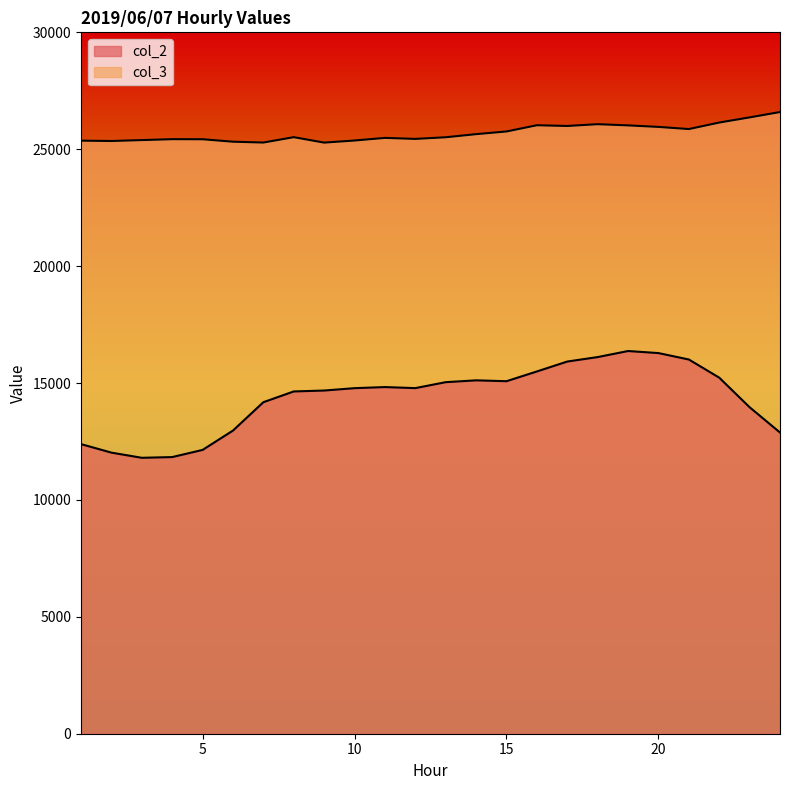

What is the value of the col_3 point at the 14th from the left?

25645